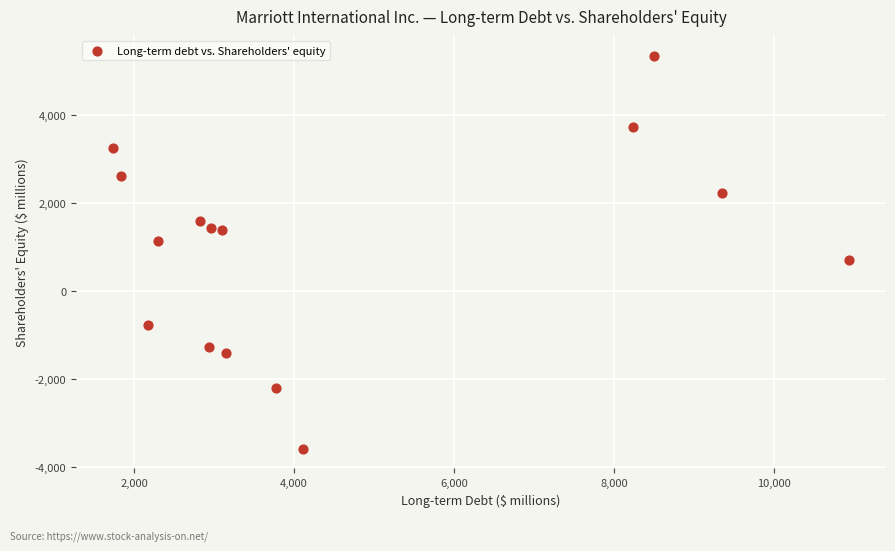

What is the range of Y values (max minus min)?

8947